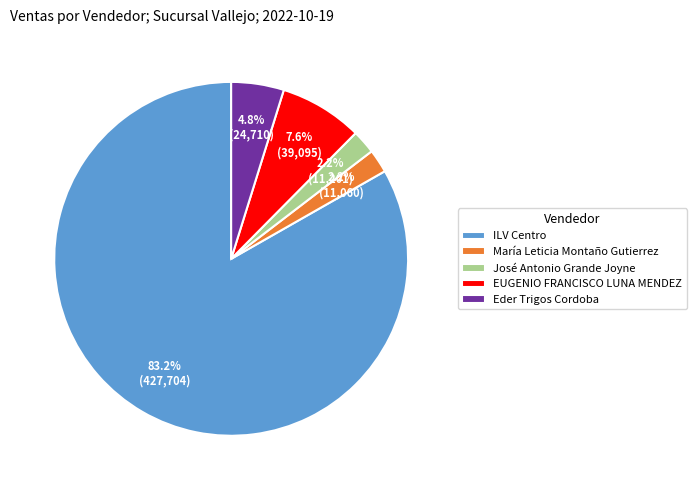

Does ILV Centro account for over 50% of the chart?

Yes